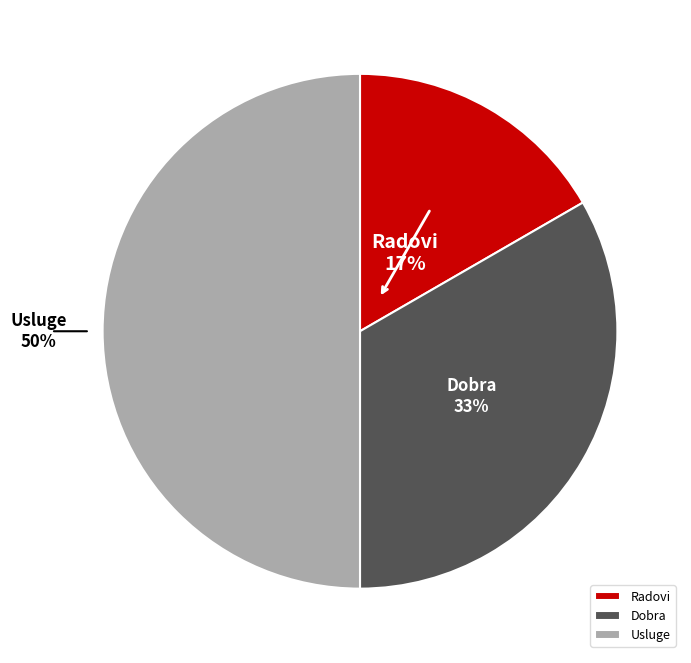

To the nearest percent, what is the difference between the largest and smallest slice percentages?

33%